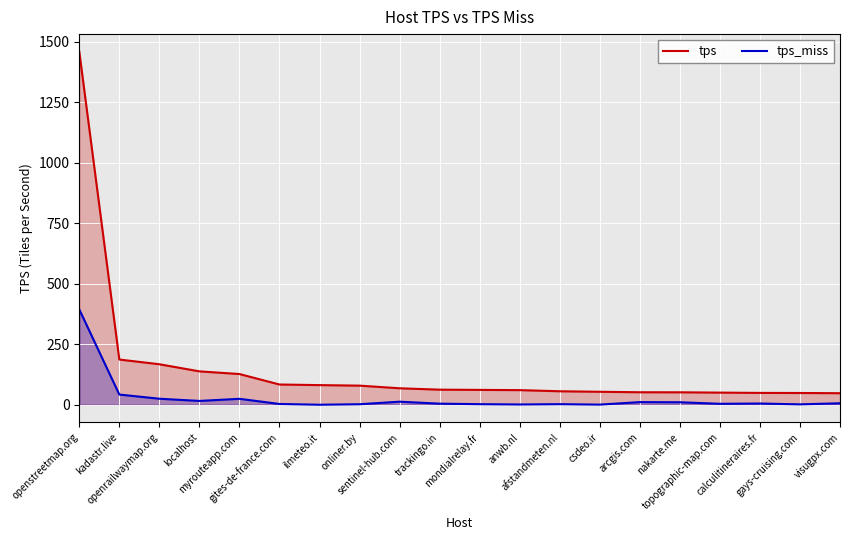

In tps_miss, how many points are higher than both neighbors (excluding endpoints)?

5